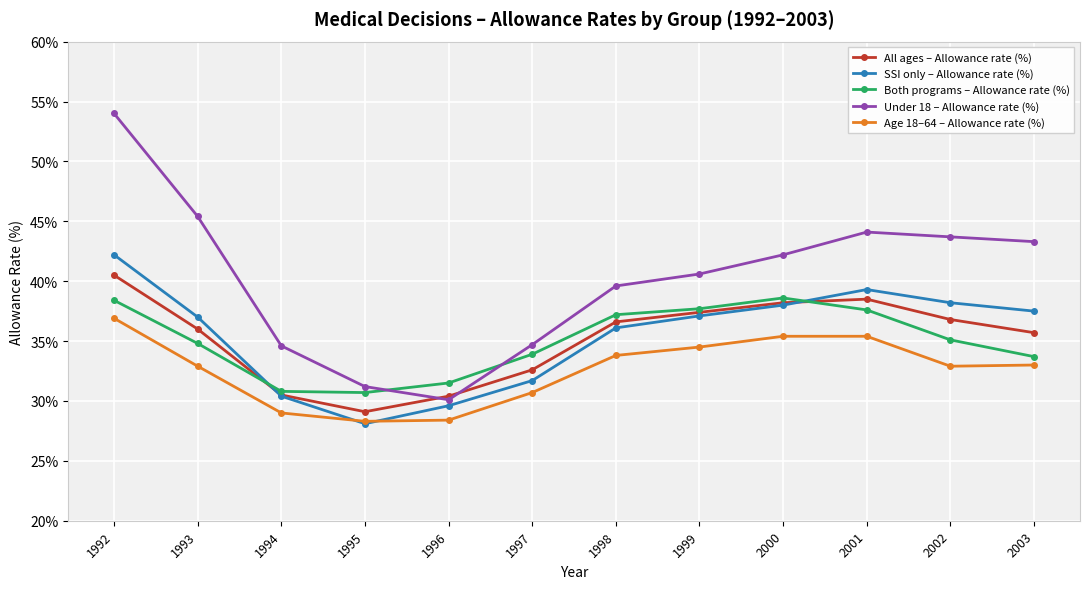

Which series has the largest total across all categories?

Under 18 – Allowance rate (%)